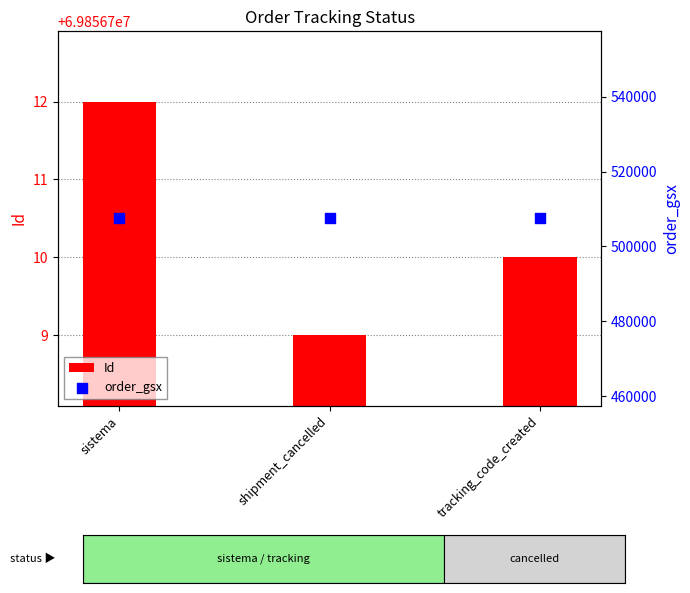

Which series reaches the maximum Y coordinate?

Id